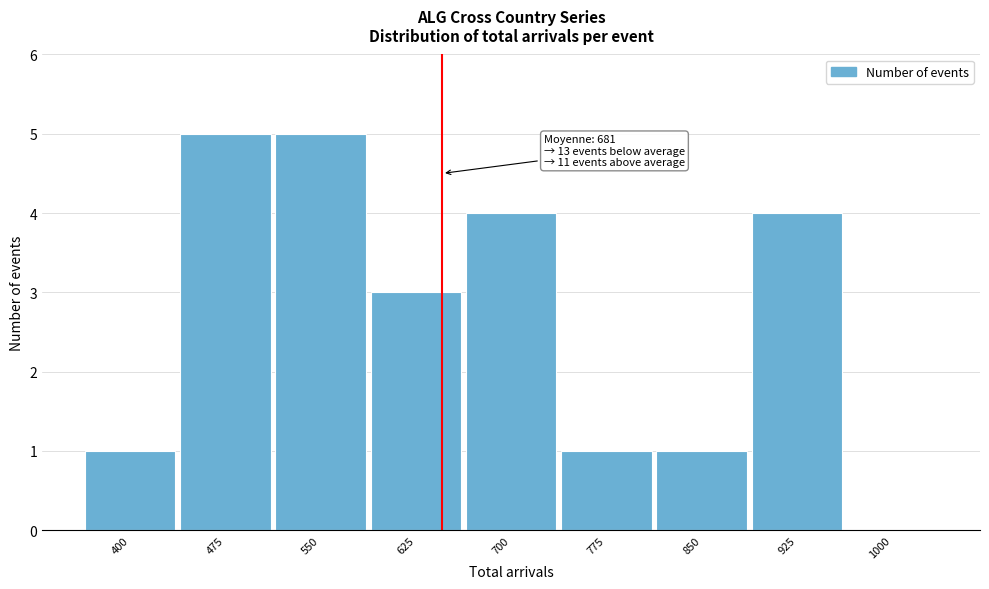

Reading right to left, transcribe all the data shown in this chart.

1000=0	925=4	850=1	775=1	700=4	625=3	550=5	475=5	400=1